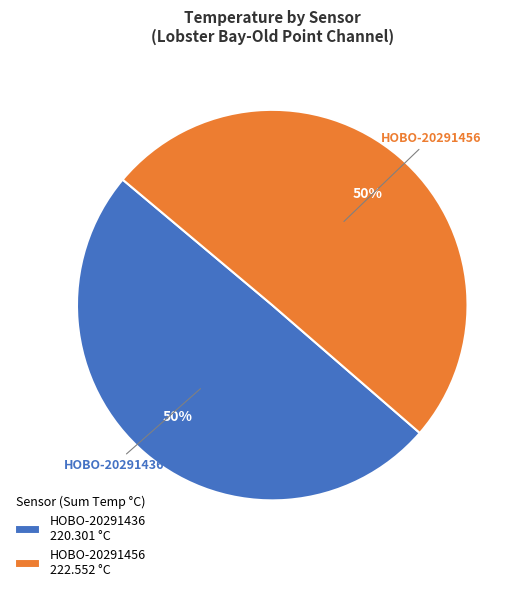

What percentage is the HOBO-20291436 slice, to the nearest percent?

50%